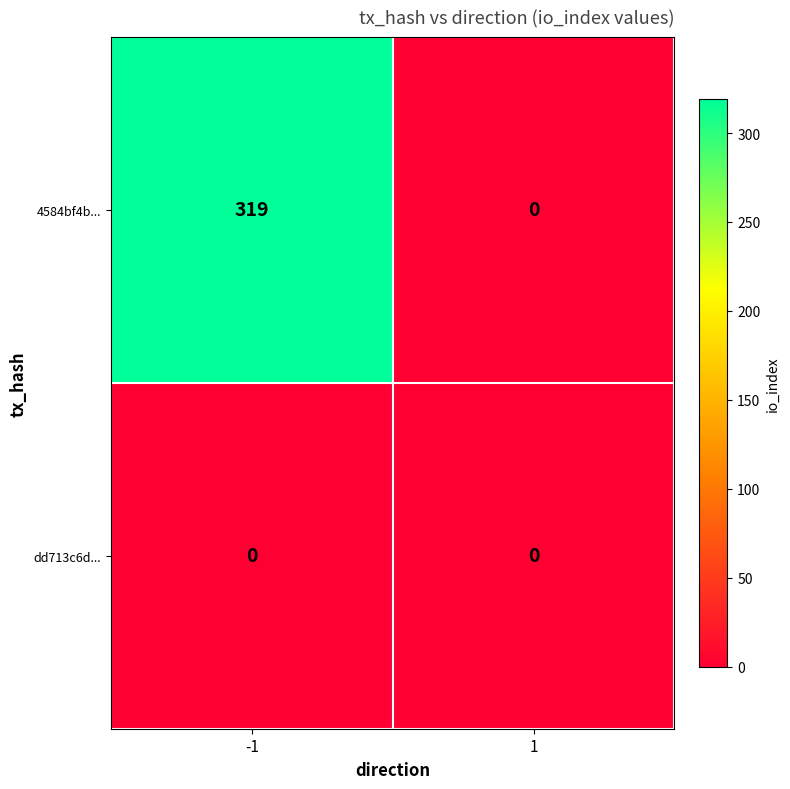

Is it true that 4584bf4b... equals 0 at 1?

True